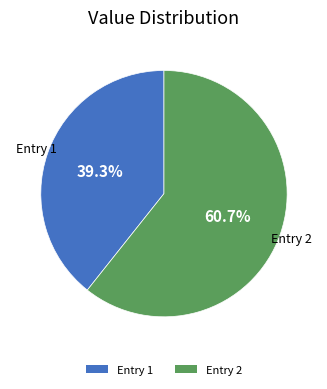

Approximately how many times larger is the value at Entry 1 compared to Entry 2?

0.6